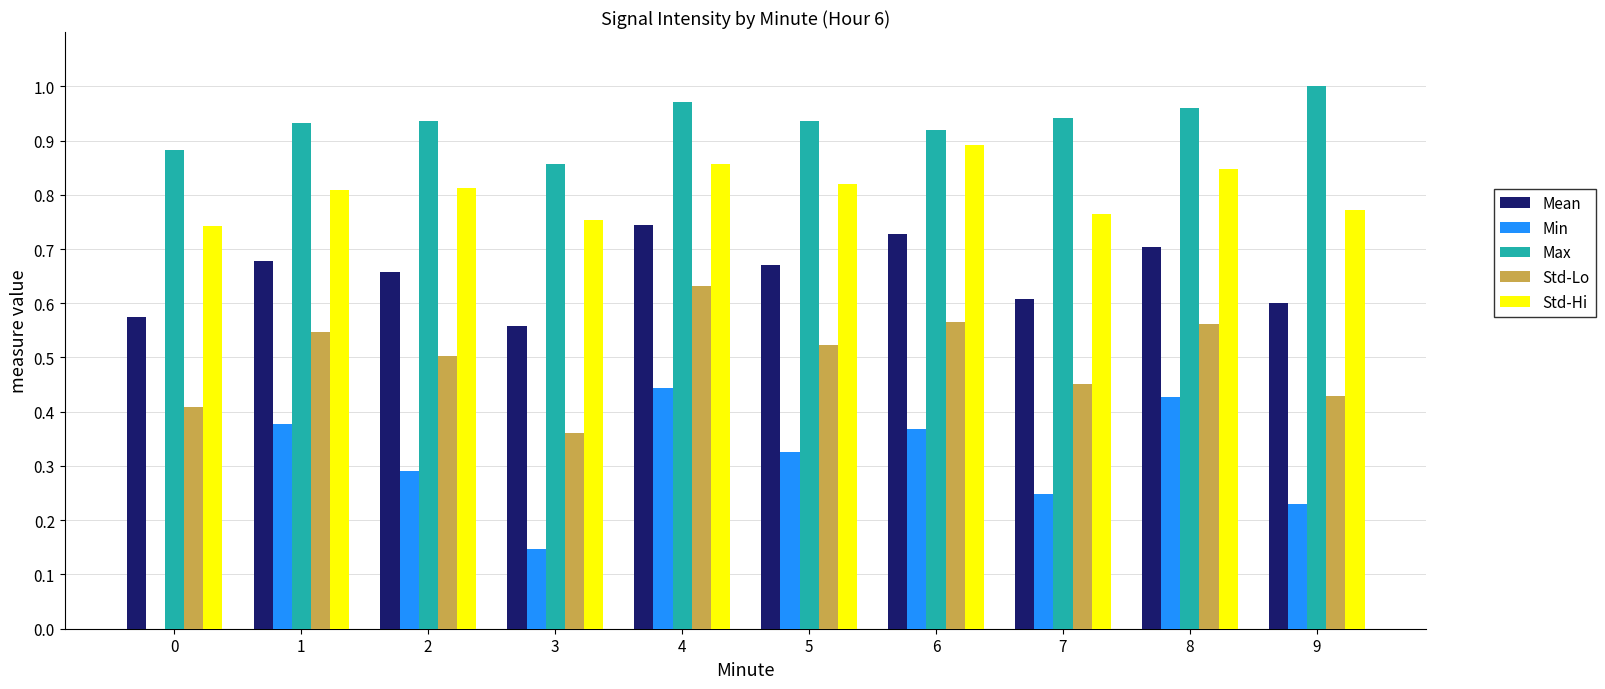

Is it true that Max equals 0.3 at 7?

False